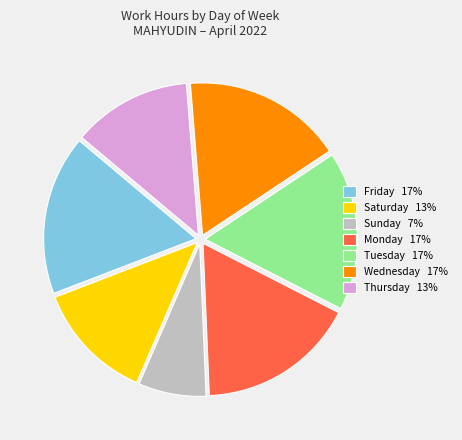

Is Saturday 13% the majority of the pie?

No